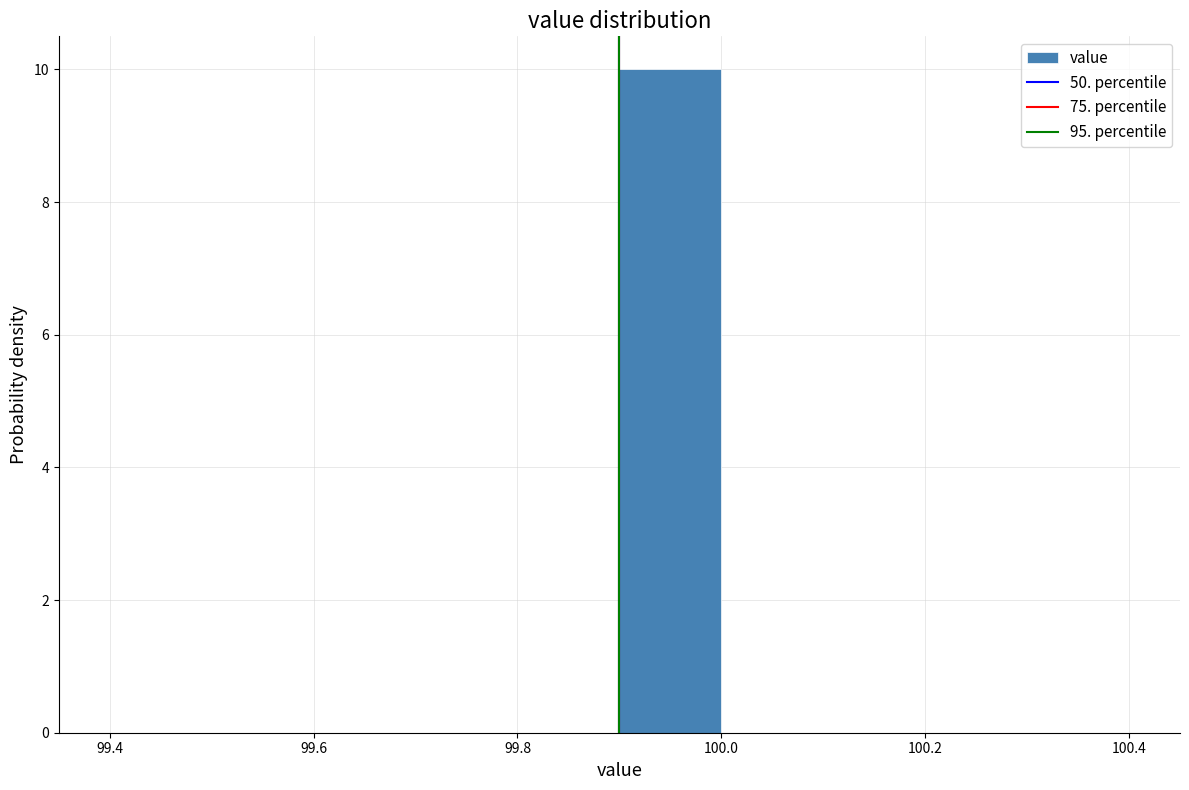

How tall is the bar that spans 99.9 to 100.0 on the x-axis? The values are not printed on the chart, so give them approximately, as read against the axis.

10